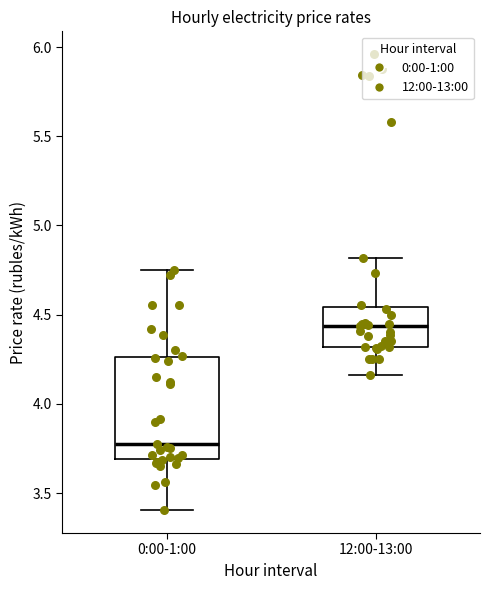

Reading left to right, read every box against the y-axis: the position of its median line, the range the box covers, and the ends of its whiskers. The values are not printed on the chart, so give them approximately, as read against the axis.

0:00-1:00: median 3.75, box 3.70 to 4.25, whiskers 3.40 to 4.75
12:00-13:00: median 4.45, box 4.30 to 4.55, whiskers 4.15 to 4.80